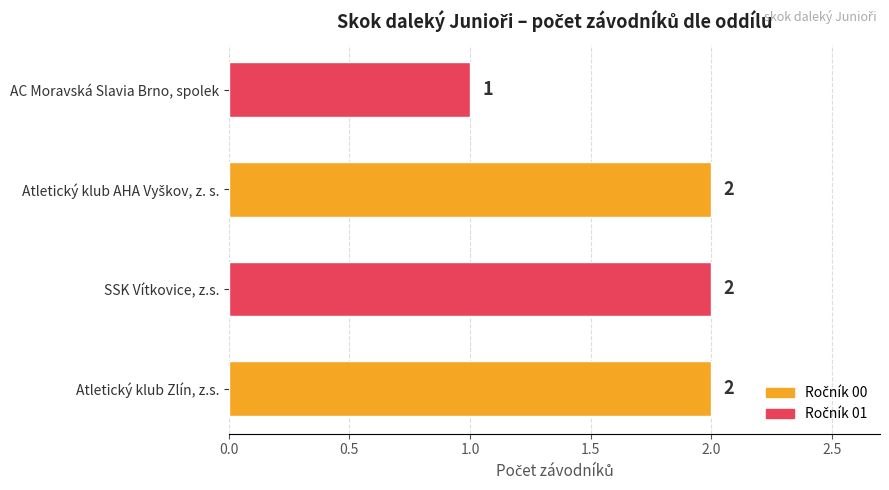

Which label corresponds to the smallest value in the chart?

AC Moravská Slavia Brno, spolek